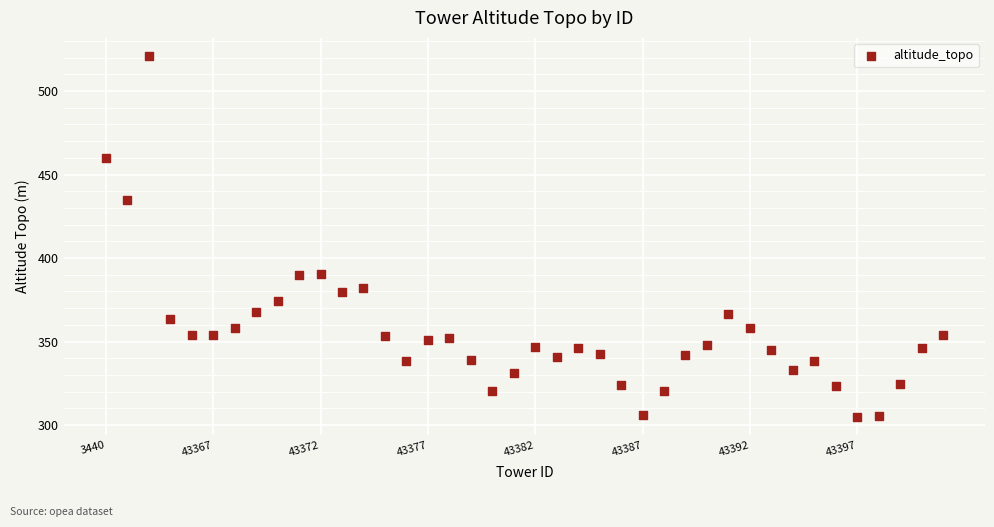

What is the range of Y values (max minus min)?

216.2